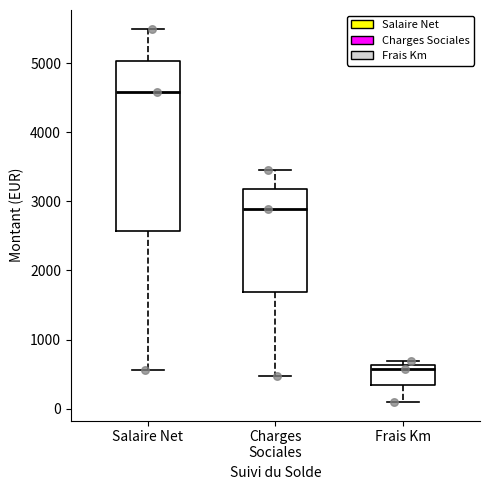

Reading left to right, read every box against the y-axis: the position of its median line, the range the box covers, and the ends of its whiskers. The values are not printed on the chart, so give them approximately, as read against the axis.

Salaire Net: median 4600, box 2600 to 5000, whiskers 600 to 5500
Charges Sociales: median 2900, box 1700 to 3200, whiskers 500 to 3500
Frais Km: median 600 (just below the box's upper edge), box 300 to 600, whiskers 100 to 700